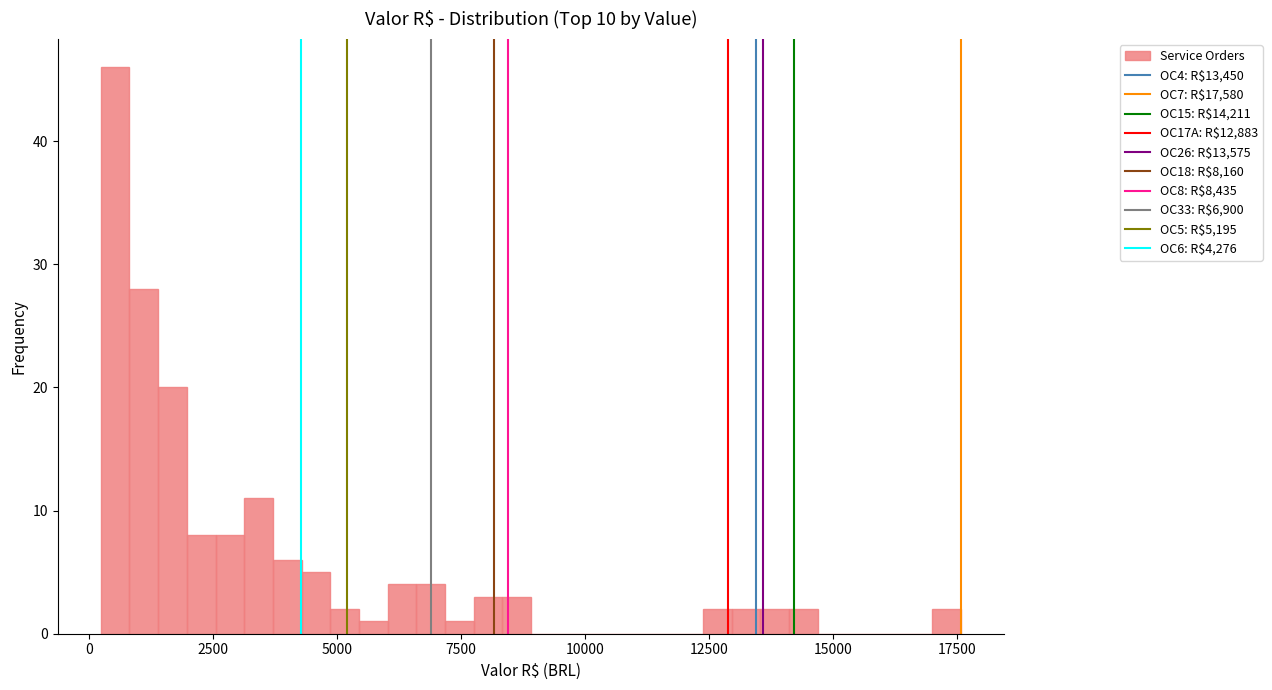

Read against the x-axis, roughly where is the centre of the tallest bar?

500